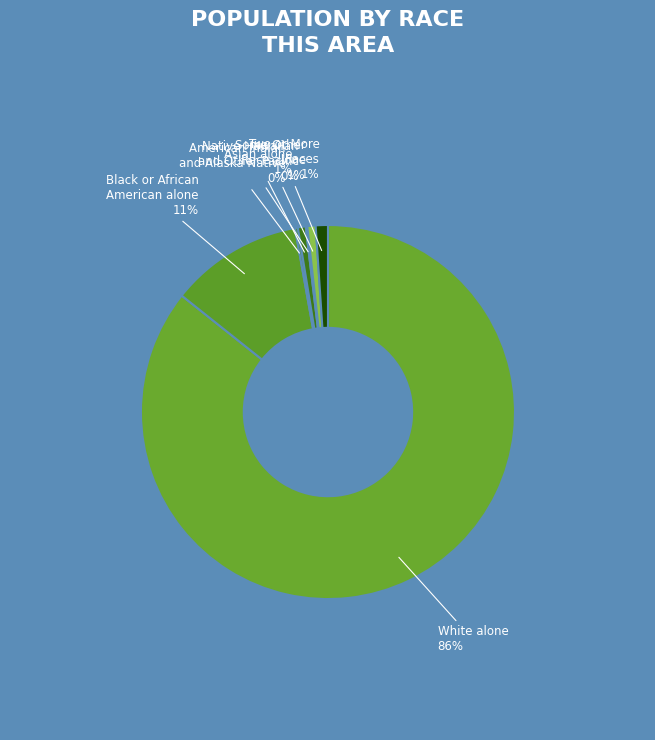

Combined, do Asian alone and Some Other Race alone account for over 50%?

No